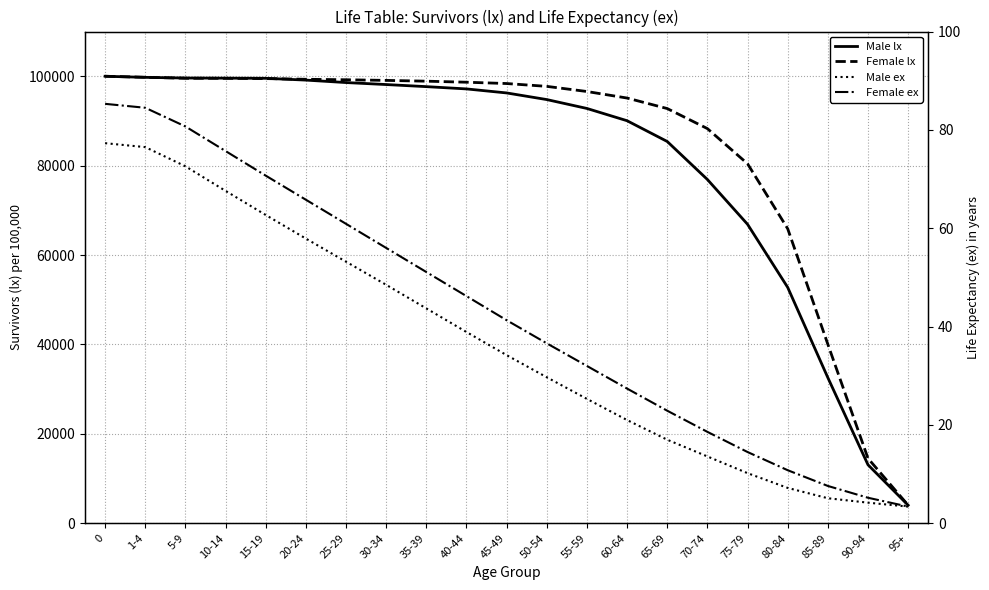

True or false: Female lx and Male ex intersect in this chart.

False